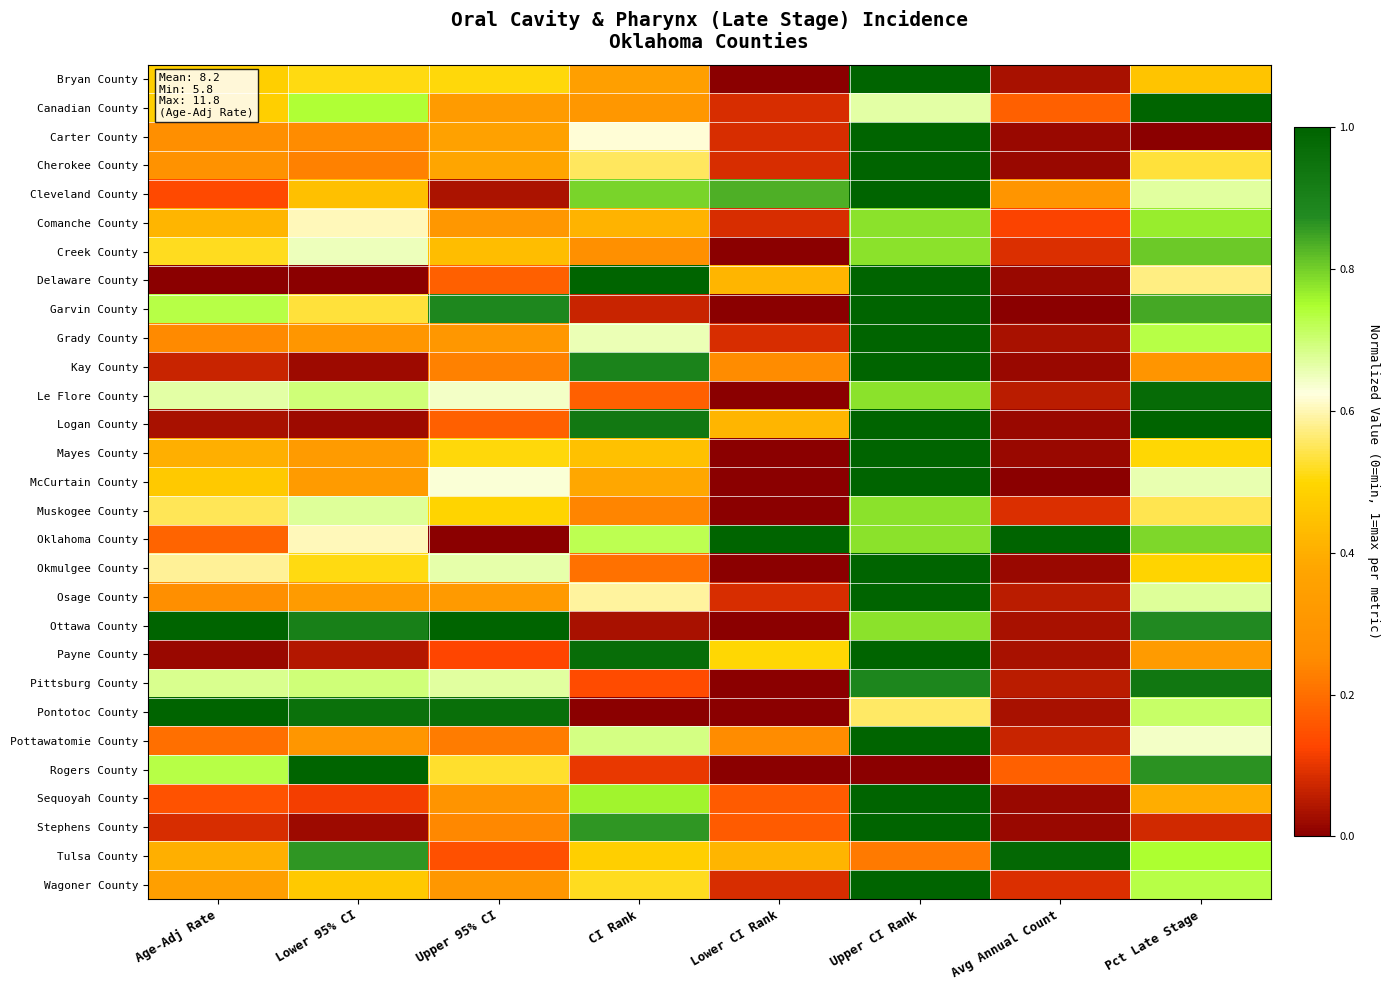

Reading right to left, transcribe all the data shown in this chart.

Bryan County: Pct Late Stage=0.5	Avg Annual Count=0.0	Upper CI Rank=1.0	Lower CI Rank=0.0	CI Rank=0.3	Upper 95% CI=0.5	Lower 95% CI=0.5	Age-Adj Rate=0.5
Canadian County: Pct Late Stage=1.0	Avg Annual Count=0.2	Upper CI Rank=0.7	Lower CI Rank=0.1	CI Rank=0.3	Upper 95% CI=0.3	Lower 95% CI=0.7	Age-Adj Rate=0.5
Carter County: Pct Late Stage=0.0	Avg Annual Count=0.0	Upper CI Rank=1.0	Lower CI Rank=0.1	CI Rank=0.6	Upper 95% CI=0.4	Lower 95% CI=0.3	Age-Adj Rate=0.3
Cherokee County: Pct Late Stage=0.5	Avg Annual Count=0.0	Upper CI Rank=1.0	Lower CI Rank=0.1	CI Rank=0.6	Upper 95% CI=0.4	Lower 95% CI=0.2	Age-Adj Rate=0.3
Cleveland County: Pct Late Stage=0.7	Avg Annual Count=0.3	Upper CI Rank=1.0	Lower CI Rank=0.8	CI Rank=0.8	Upper 95% CI=0.0	Lower 95% CI=0.4	Age-Adj Rate=0.1
Comanche County: Pct Late Stage=0.8	Avg Annual Count=0.1	Upper CI Rank=0.8	Lower CI Rank=0.1	CI Rank=0.4	Upper 95% CI=0.3	Lower 95% CI=0.6	Age-Adj Rate=0.4
Creek County: Pct Late Stage=0.8	Avg Annual Count=0.1	Upper CI Rank=0.8	Lower CI Rank=0.0	CI Rank=0.3	Upper 95% CI=0.4	Lower 95% CI=0.7	Age-Adj Rate=0.5
Delaware County: Pct Late Stage=0.6	Avg Annual Count=0.0	Upper CI Rank=1.0	Lower CI Rank=0.4	CI Rank=1.0	Upper 95% CI=0.2	Lower 95% CI=0.0	Age-Adj Rate=0.0
Garvin County: Pct Late Stage=0.8	Avg Annual Count=0.0	Upper CI Rank=1.0	Lower CI Rank=0.0	CI Rank=0.1	Upper 95% CI=0.9	Lower 95% CI=0.5	Age-Adj Rate=0.7
Grady County: Pct Late Stage=0.7	Avg Annual Count=0.0	Upper CI Rank=1.0	Lower CI Rank=0.1	CI Rank=0.7	Upper 95% CI=0.3	Lower 95% CI=0.3	Age-Adj Rate=0.2
Kay County: Pct Late Stage=0.3	Avg Annual Count=0.0	Upper CI Rank=1.0	Lower CI Rank=0.2	CI Rank=0.9	Upper 95% CI=0.2	Lower 95% CI=0.0	Age-Adj Rate=0.1
Le Flore County: Pct Late Stage=1.0	Avg Annual Count=0.1	Upper CI Rank=0.8	Lower CI Rank=0.0	CI Rank=0.2	Upper 95% CI=0.6	Lower 95% CI=0.7	Age-Adj Rate=0.7
Logan County: Pct Late Stage=1.0	Avg Annual Count=0.0	Upper CI Rank=1.0	Lower CI Rank=0.4	CI Rank=0.9	Upper 95% CI=0.2	Lower 95% CI=0.0	Age-Adj Rate=0.0
Mayes County: Pct Late Stage=0.5	Avg Annual Count=0.0	Upper CI Rank=1.0	Lower CI Rank=0.0	CI Rank=0.4	Upper 95% CI=0.5	Lower 95% CI=0.3	Age-Adj Rate=0.4
McCurtain County: Pct Late Stage=0.7	Avg Annual Count=0.0	Upper CI Rank=1.0	Lower CI Rank=0.0	CI Rank=0.4	Upper 95% CI=0.6	Lower 95% CI=0.3	Age-Adj Rate=0.5
Muskogee County: Pct Late Stage=0.5	Avg Annual Count=0.1	Upper CI Rank=0.8	Lower CI Rank=0.0	CI Rank=0.2	Upper 95% CI=0.5	Lower 95% CI=0.7	Age-Adj Rate=0.5
Oklahoma County: Pct Late Stage=0.8	Avg Annual Count=1.0	Upper CI Rank=0.8	Lower CI Rank=1.0	CI Rank=0.7	Upper 95% CI=0.0	Lower 95% CI=0.6	Age-Adj Rate=0.2
Okmulgee County: Pct Late Stage=0.5	Avg Annual Count=0.0	Upper CI Rank=1.0	Lower CI Rank=0.0	CI Rank=0.2	Upper 95% CI=0.7	Lower 95% CI=0.5	Age-Adj Rate=0.6
Osage County: Pct Late Stage=0.7	Avg Annual Count=0.1	Upper CI Rank=1.0	Lower CI Rank=0.1	CI Rank=0.6	Upper 95% CI=0.3	Lower 95% CI=0.3	Age-Adj Rate=0.3
Ottawa County: Pct Late Stage=0.9	Avg Annual Count=0.0	Upper CI Rank=0.8	Lower CI Rank=0.0	CI Rank=0.0	Upper 95% CI=1.0	Lower 95% CI=0.9	Age-Adj Rate=1.0
Payne County: Pct Late Stage=0.3	Avg Annual Count=0.0	Upper CI Rank=1.0	Lower CI Rank=0.5	CI Rank=1.0	Upper 95% CI=0.1	Lower 95% CI=0.0	Age-Adj Rate=0.0
Pittsburg County: Pct Late Stage=0.9	Avg Annual Count=0.1	Upper CI Rank=0.9	Lower CI Rank=0.0	CI Rank=0.1	Upper 95% CI=0.7	Lower 95% CI=0.7	Age-Adj Rate=0.7
Pontotoc County: Pct Late Stage=0.7	Avg Annual Count=0.0	Upper CI Rank=0.6	Lower CI Rank=0.0	CI Rank=0.0	Upper 95% CI=1.0	Lower 95% CI=1.0	Age-Adj Rate=1.0
Pottawatomie County: Pct Late Stage=0.6	Avg Annual Count=0.1	Upper CI Rank=1.0	Lower CI Rank=0.2	CI Rank=0.7	Upper 95% CI=0.2	Lower 95% CI=0.3	Age-Adj Rate=0.2
Rogers County: Pct Late Stage=0.9	Avg Annual Count=0.2	Upper CI Rank=0.0	Lower CI Rank=0.0	CI Rank=0.1	Upper 95% CI=0.5	Lower 95% CI=1.0	Age-Adj Rate=0.7
Sequoyah County: Pct Late Stage=0.4	Avg Annual Count=0.0	Upper CI Rank=1.0	Lower CI Rank=0.2	CI Rank=0.8	Upper 95% CI=0.3	Lower 95% CI=0.1	Age-Adj Rate=0.2
Stephens County: Pct Late Stage=0.1	Avg Annual Count=0.0	Upper CI Rank=1.0	Lower CI Rank=0.2	CI Rank=0.9	Upper 95% CI=0.2	Lower 95% CI=0.0	Age-Adj Rate=0.1
Tulsa County: Pct Late Stage=0.7	Avg Annual Count=1.0	Upper CI Rank=0.2	Lower CI Rank=0.4	CI Rank=0.5	Upper 95% CI=0.1	Lower 95% CI=0.9	Age-Adj Rate=0.4
Wagoner County: Pct Late Stage=0.7	Avg Annual Count=0.1	Upper CI Rank=1.0	Lower CI Rank=0.1	CI Rank=0.5	Upper 95% CI=0.3	Lower 95% CI=0.5	Age-Adj Rate=0.4